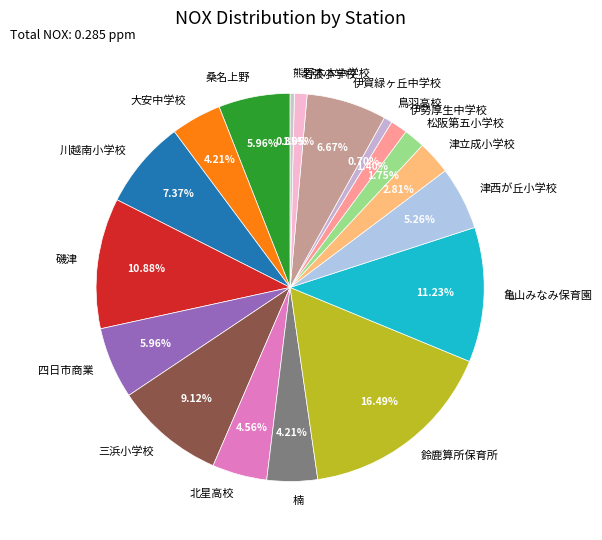

What percentage is the 名張小学校 slice, to the nearest percent?

1%